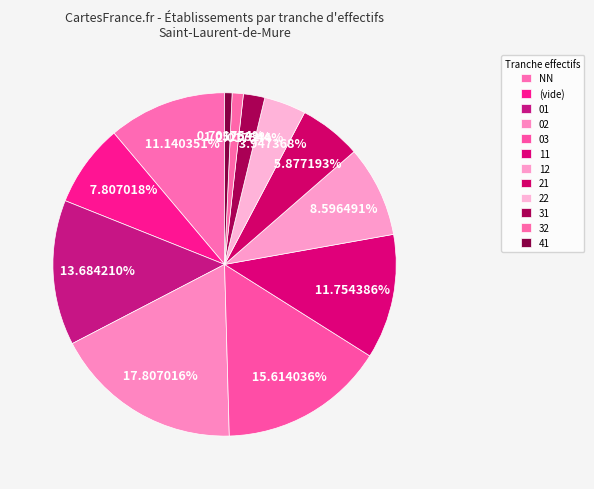

Count the number of slices in the pie.

12